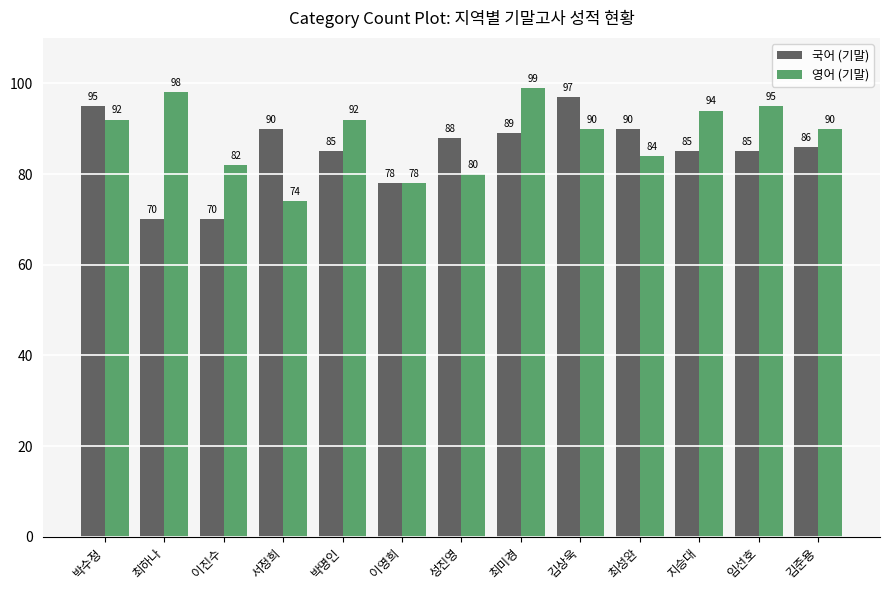

Where does the 영어 (기말) series first go above 90?

박수정